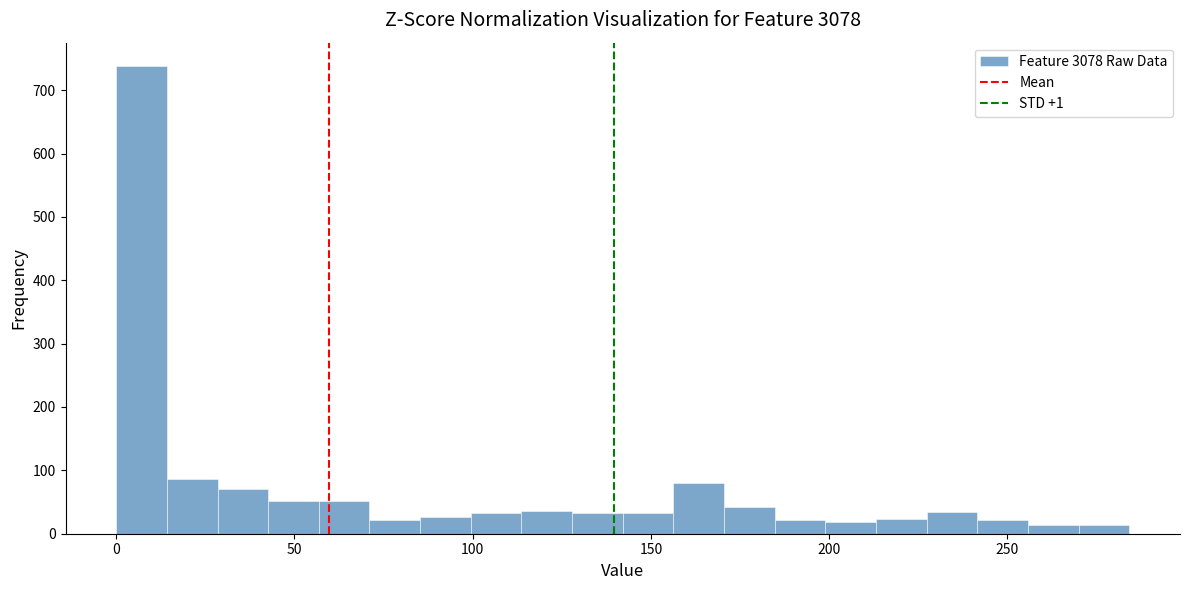

Read against the x-axis, roughly where is the centre of the tallest bar?

5